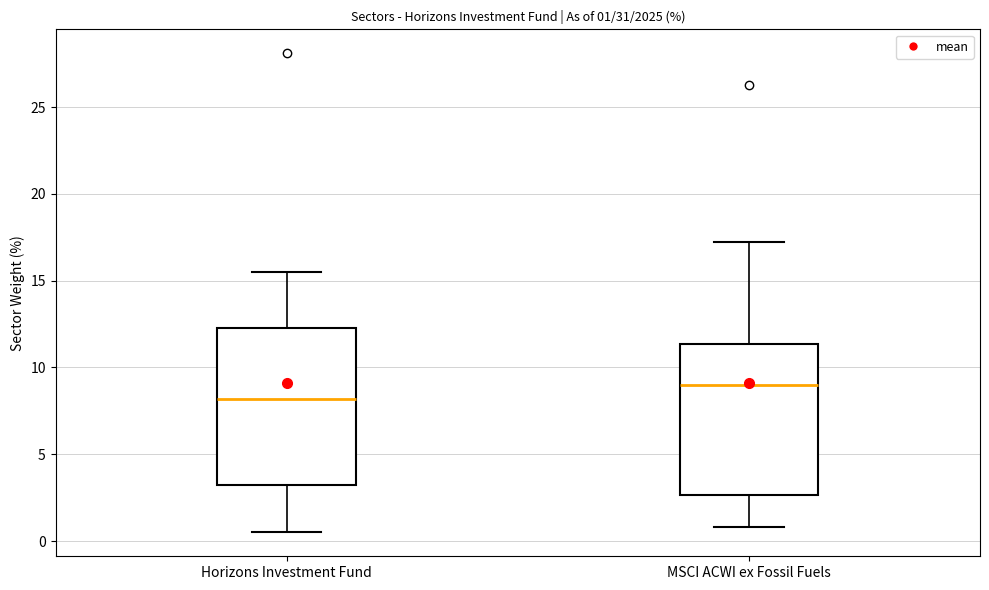

Which box has the lowest median line?

Horizons Investment Fund